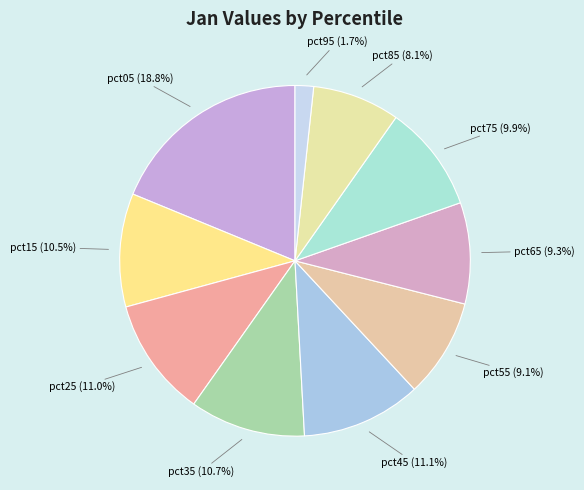

Which category has the biggest portion of the pie?

pct05